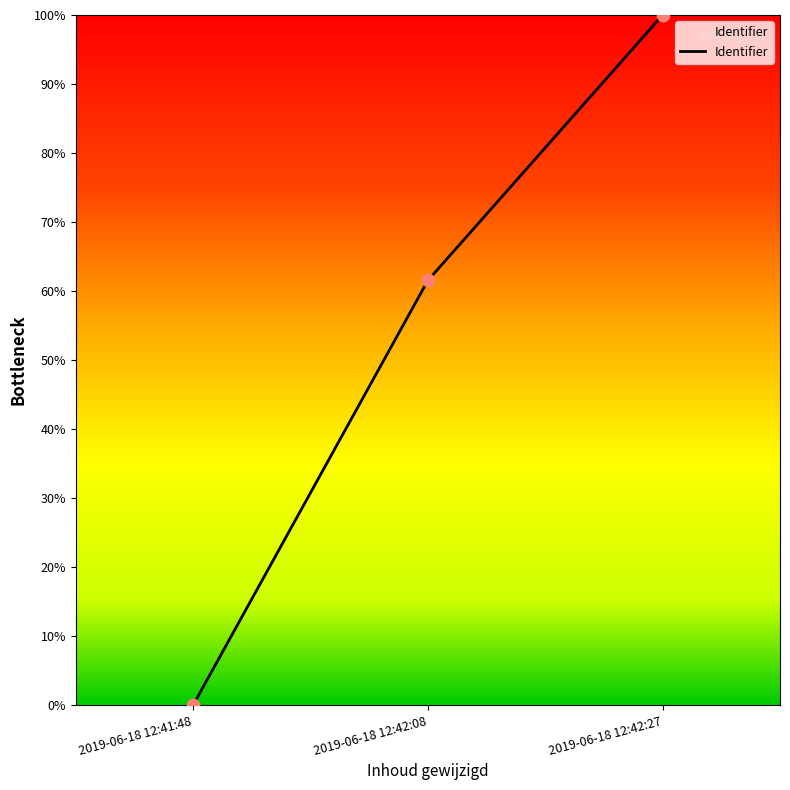

Which has a higher value, 2019-06-18 12:41:48 or 2019-06-18 12:42:08?

2019-06-18 12:42:08